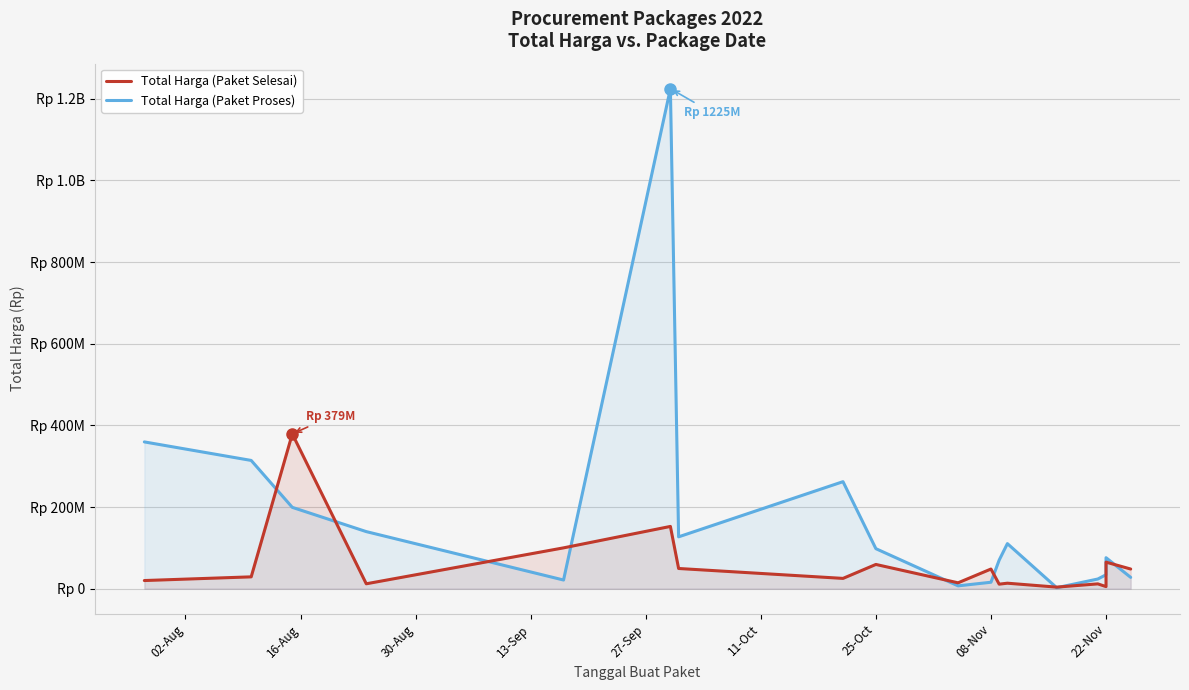

List the series in order of their overall mean, highest first.

Total Harga (Paket Proses), Total Harga (Paket Selesai)